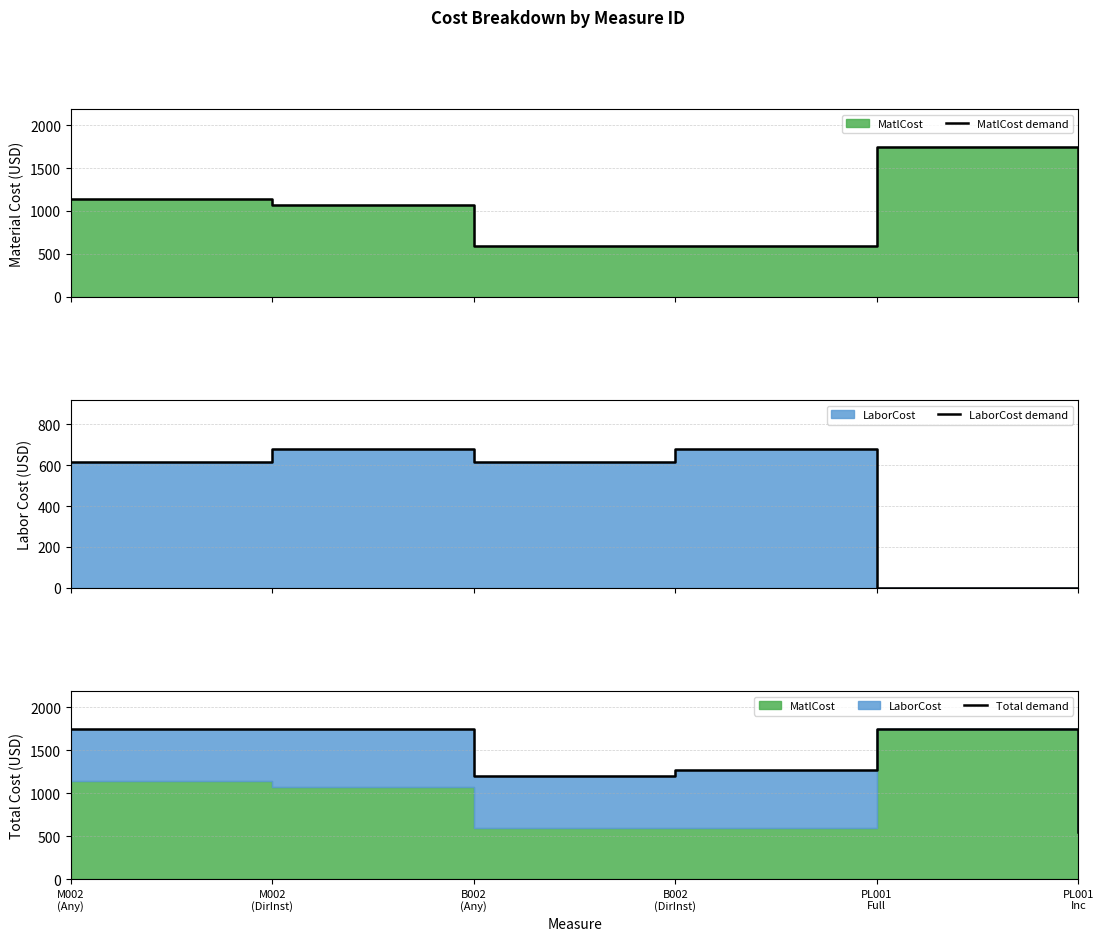

At which category does LaborCost demand reach its first local peak?

M002
(DirInst)